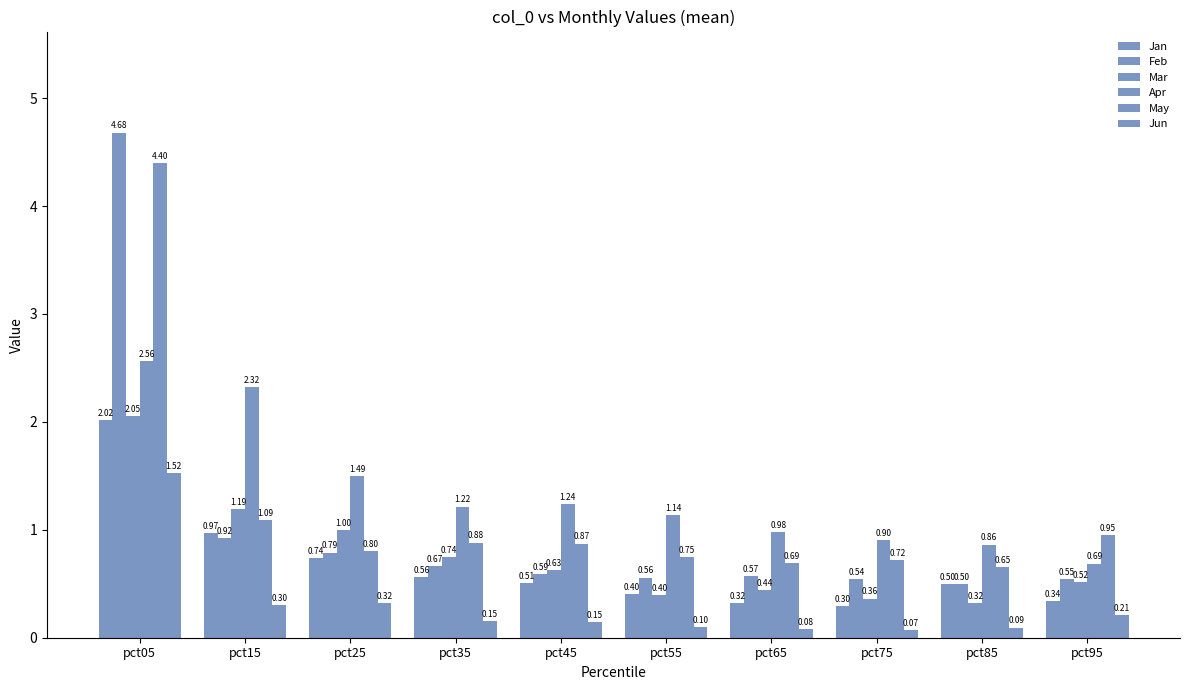

Reading left to right, what are all the values shown in this chart?

Jan: pct05=2.0	pct15=1.0	pct25=0.7	pct35=0.6	pct45=0.5	pct55=0.4	pct65=0.3	pct75=0.3	pct85=0.5	pct95=0.3
Feb: pct05=4.7	pct15=0.9	pct25=0.8	pct35=0.7	pct45=0.6	pct55=0.6	pct65=0.6	pct75=0.5	pct85=0.5	pct95=0.5
Mar: pct05=2.1	pct15=1.2	pct25=1.0	pct35=0.7	pct45=0.6	pct55=0.4	pct65=0.4	pct75=0.4	pct85=0.3	pct95=0.5
Apr: pct05=2.6	pct15=2.3	pct25=1.5	pct35=1.2	pct45=1.2	pct55=1.1	pct65=1.0	pct75=0.9	pct85=0.9	pct95=0.7
May: pct05=4.4	pct15=1.1	pct25=0.8	pct35=0.9	pct45=0.9	pct55=0.7	pct65=0.7	pct75=0.7	pct85=0.7	pct95=1.0
Jun: pct05=1.5	pct15=0.3	pct25=0.3	pct35=0.2	pct45=0.1	pct55=0.1	pct65=0.1	pct75=0.1	pct85=0.1	pct95=0.2